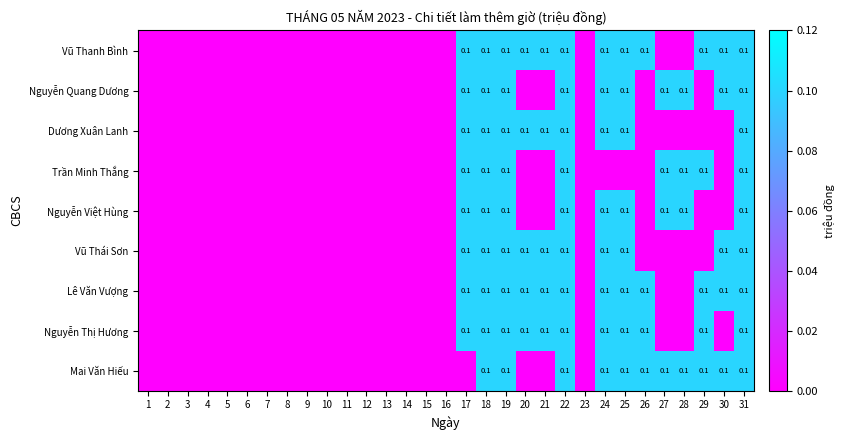

At which category does the chart reach its peak across all series?

17